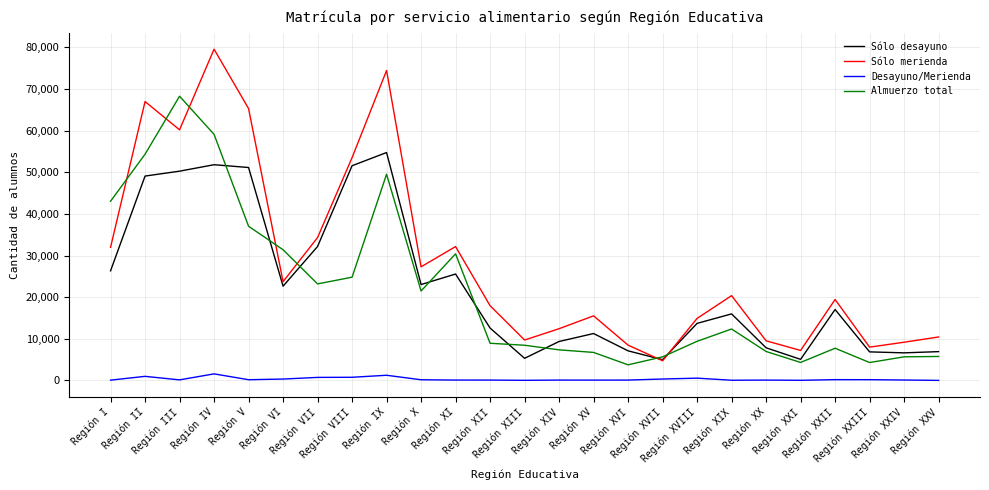

What position from the left is Región XV?

15